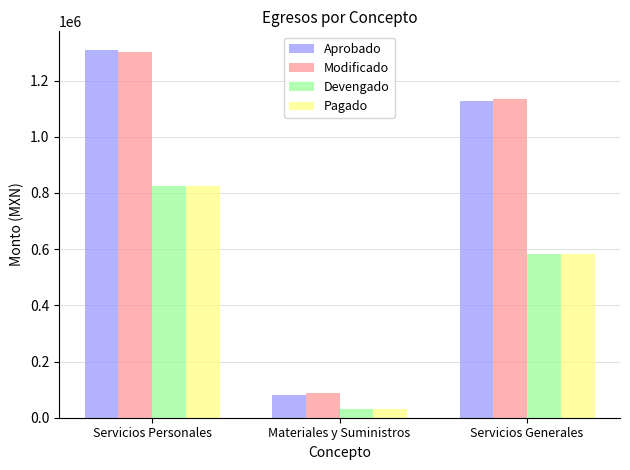

At which label is Modificado closest to 695000?

Servicios Generales